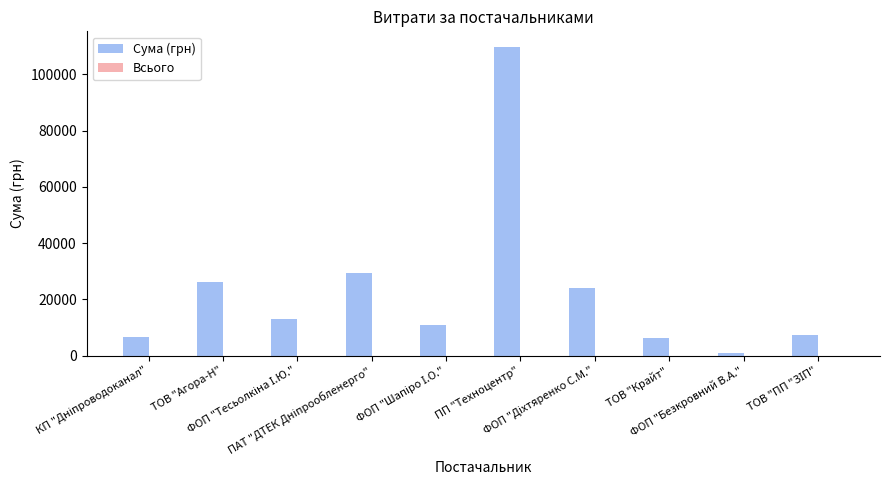

What is the sum of all values?

234366.5